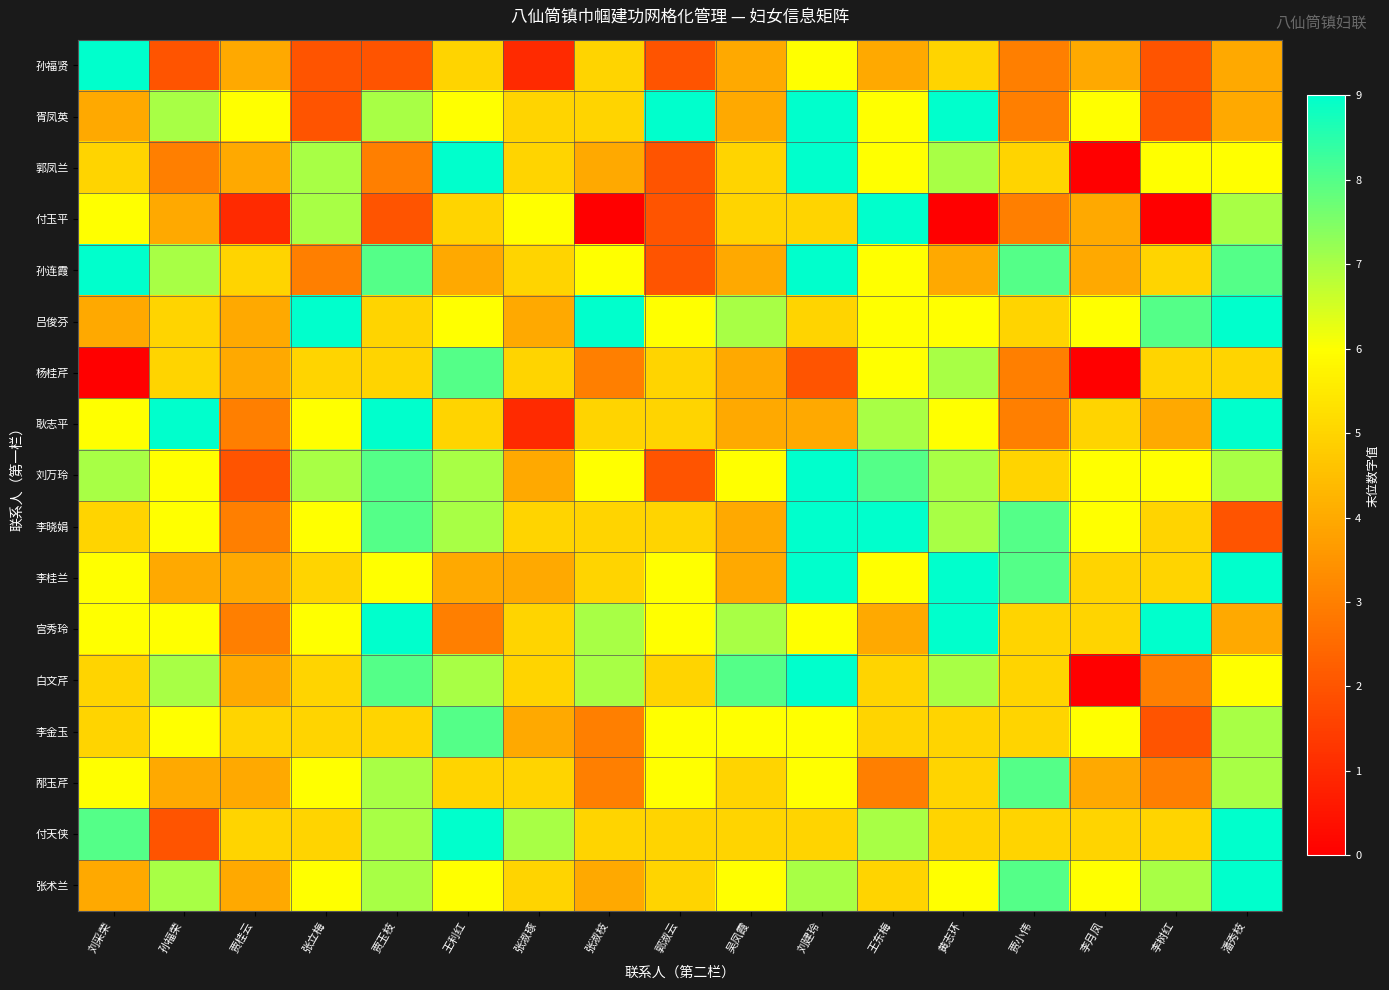

Between 贾小伟 and 潘秀枝, which is larger?

潘秀枝